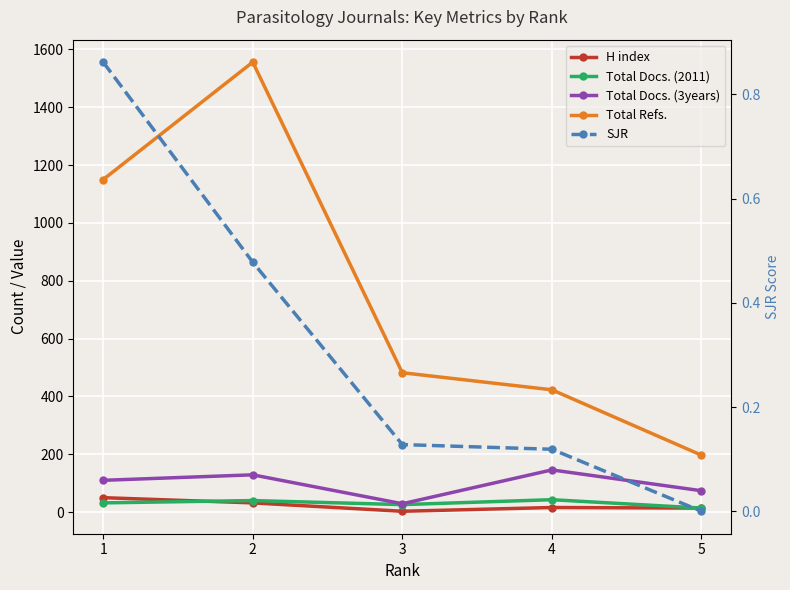

Between 3 and 1, which is larger?

1